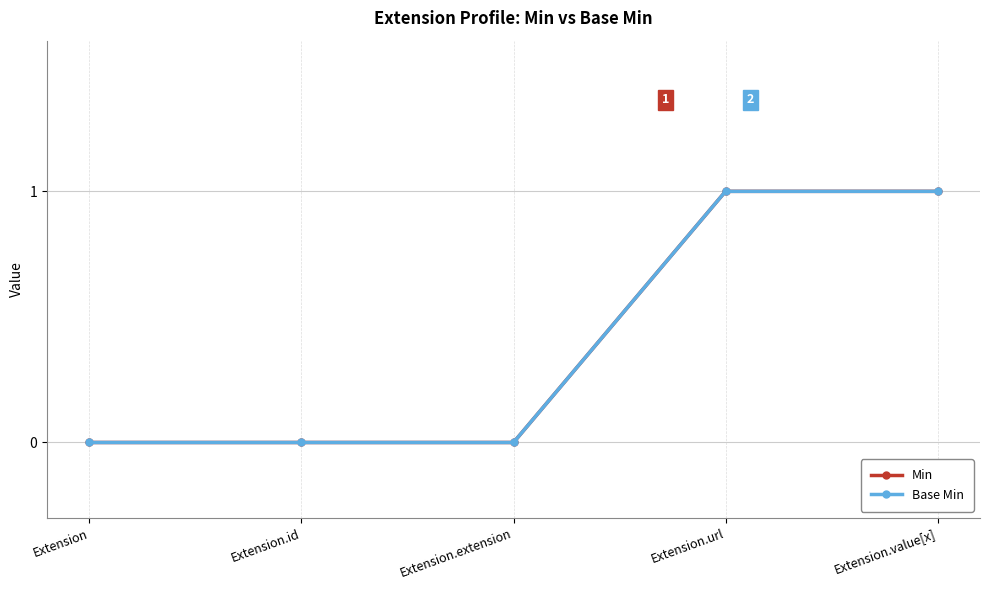

At which label is Min closest to 0?

Extension